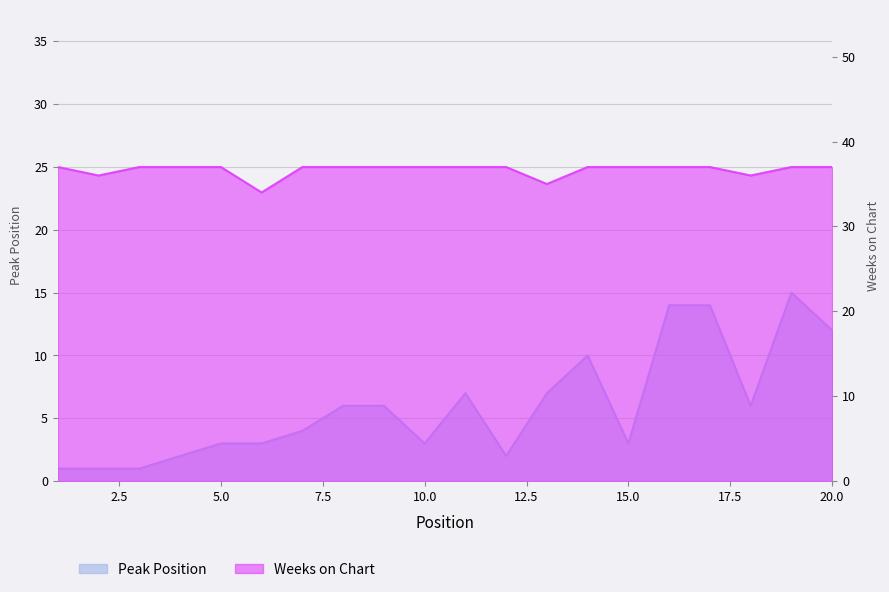

How many interior local valleys does the Weeks on Chart series have?

4